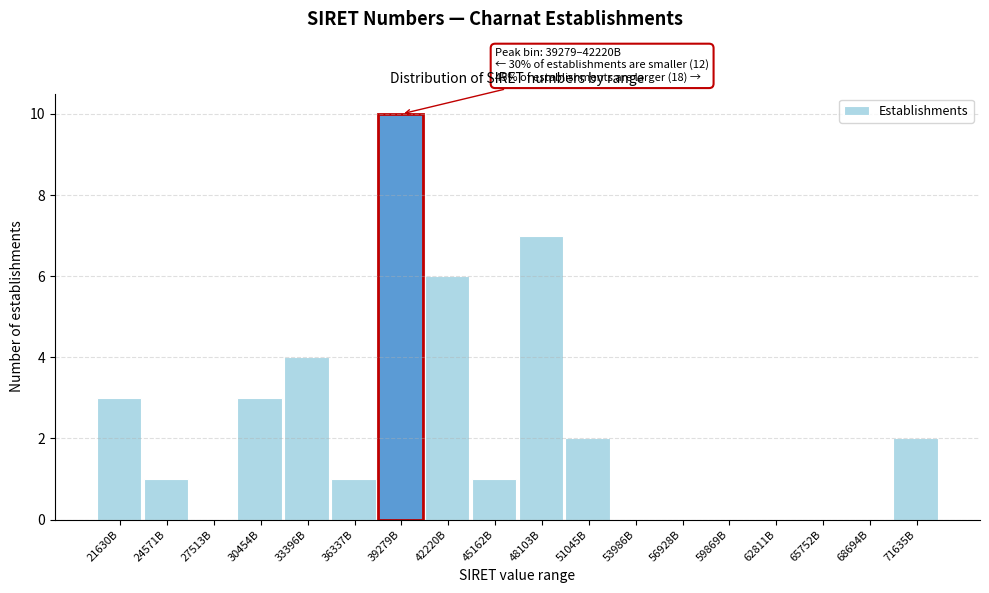

Reading left to right, transcribe all the data shown in this chart.

21630B=3	24571B=1	27513B=0	30454B=3	33396B=4	36337B=1	39279B=10	42220B=6	45162B=1	48103B=7	51045B=2	53986B=0	56928B=0	59869B=0	62811B=0	65752B=0	68694B=0	71635B=2